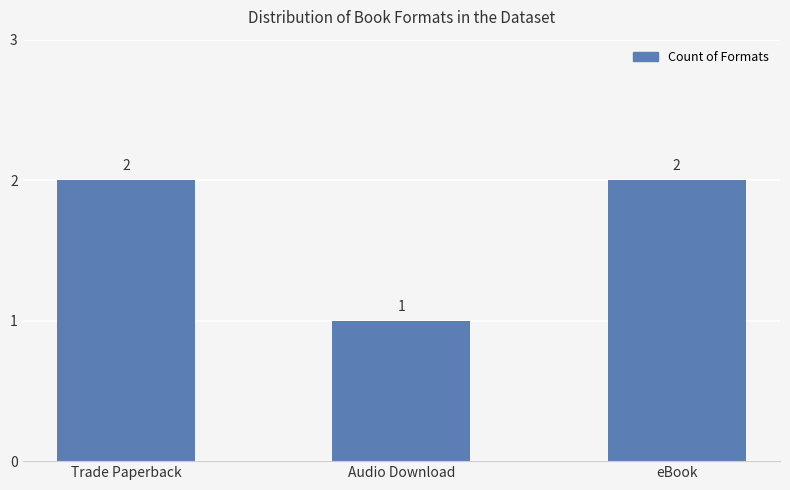

True or false: the data shows 1 at Audio Download.

True